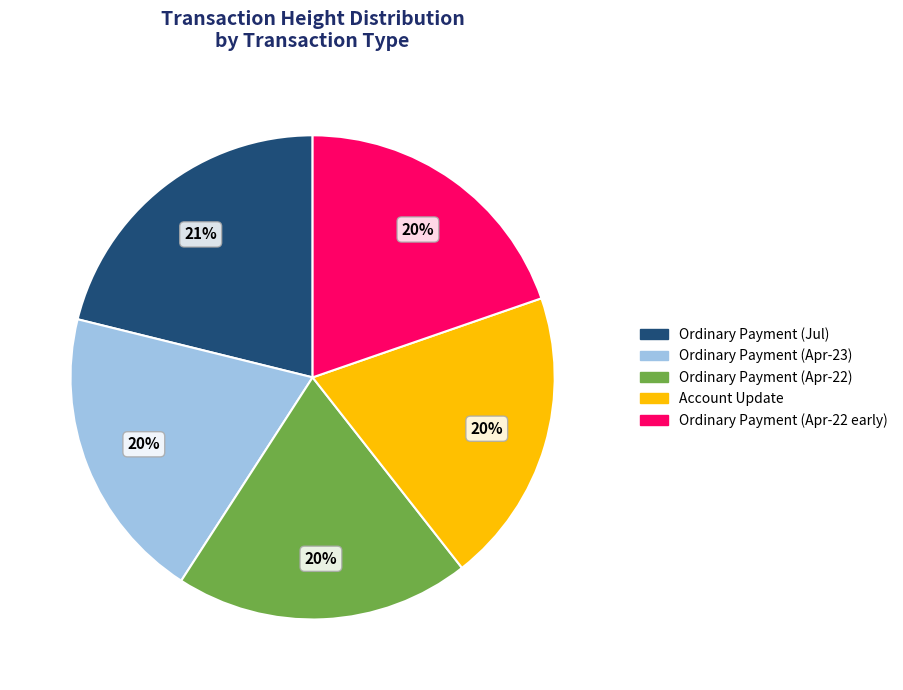

Count the number of slices in the pie.

5